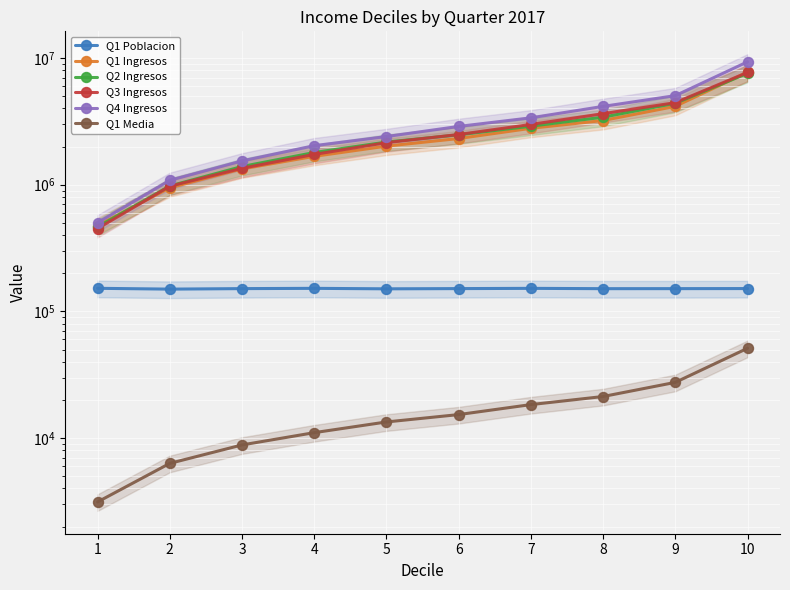

List the labels in order of Q1 Media value, smallest first.

1, 2, 3, 4, 5, 6, 7, 8, 9, 10